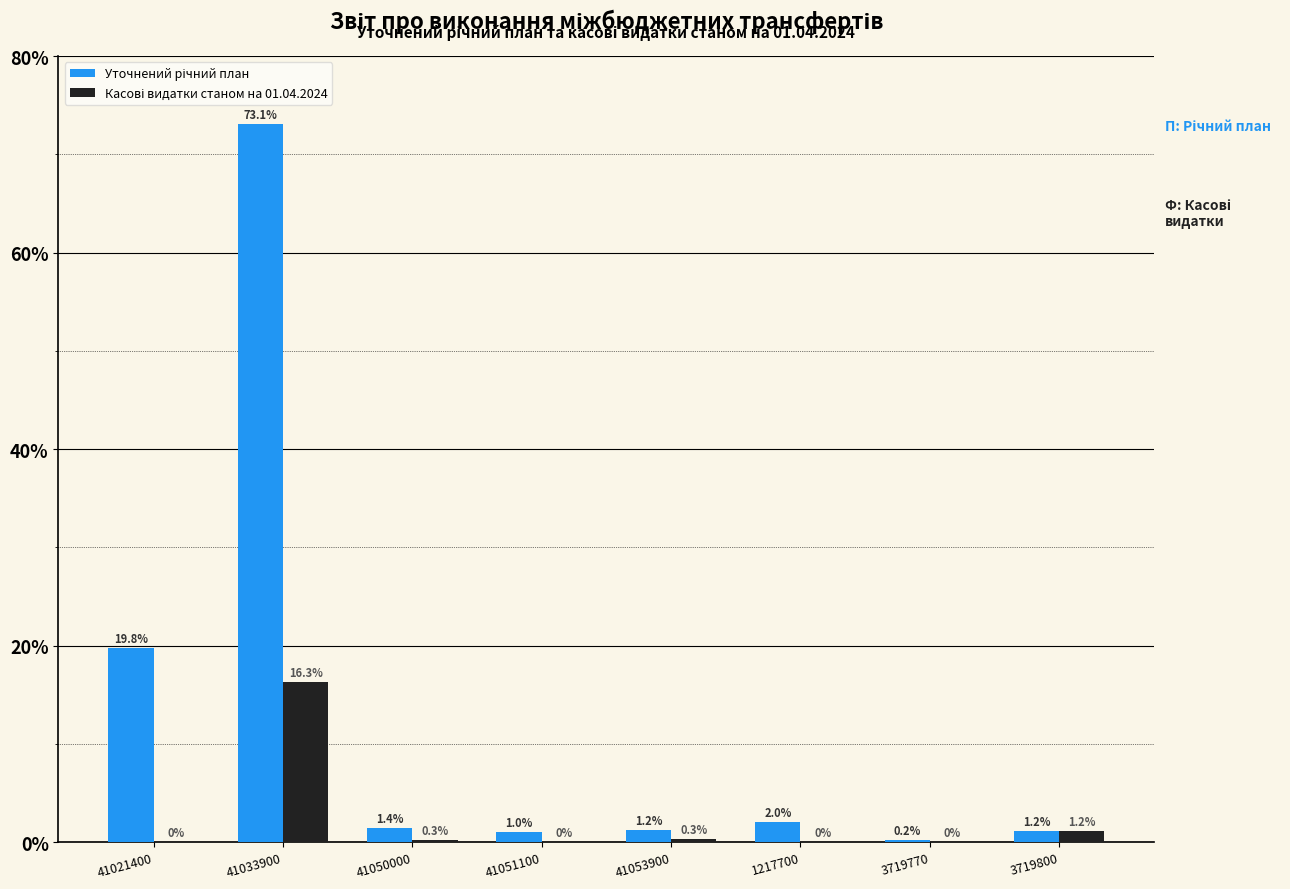

At which category is the sum across all series the highest?

41033900